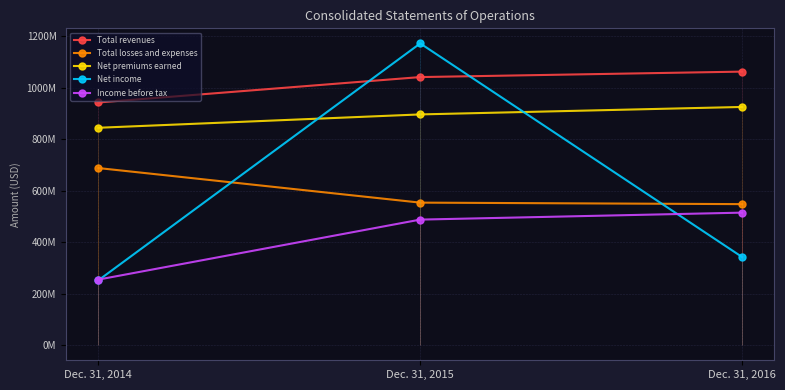

Where is Total revenues nearest to the value 1002558500?

Dec. 31, 2015